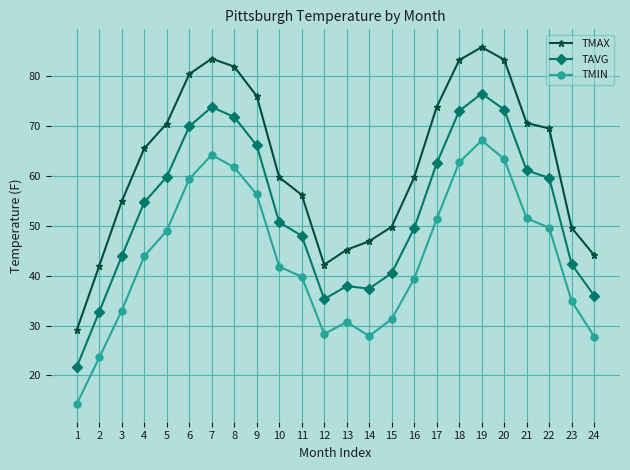

Where does the TAVG series first go above 54?

4